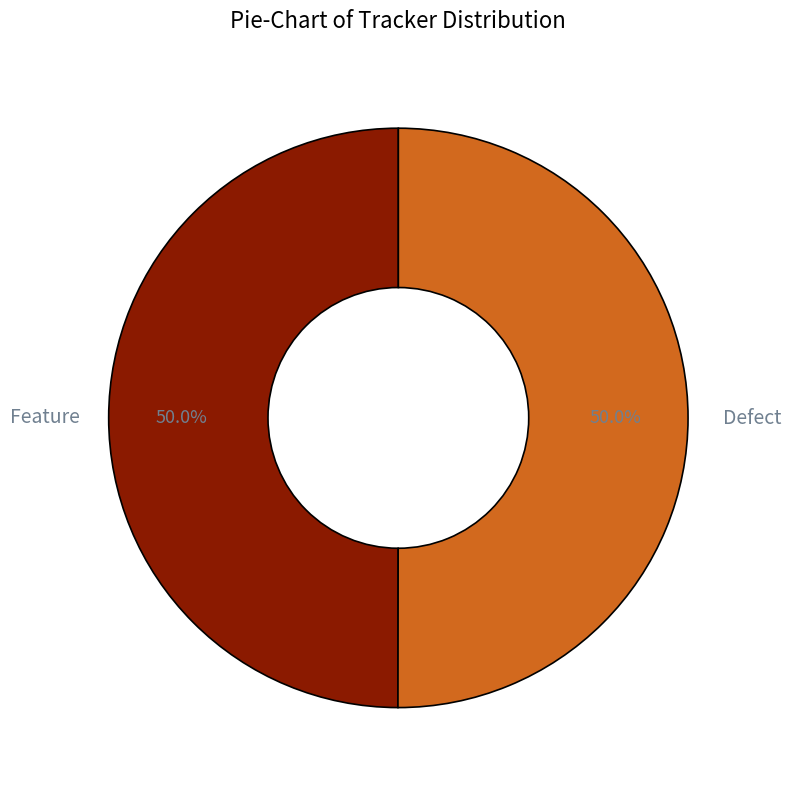

To the nearest percent, what percentage of the pie is Defect?

50%